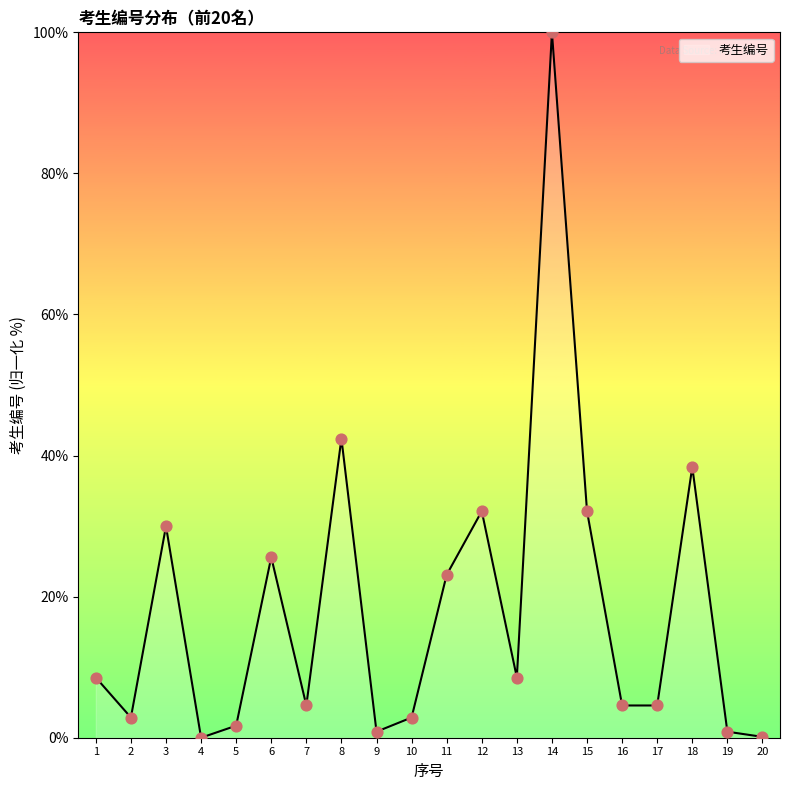

What is the change in value from 6 to 19?

-24.7